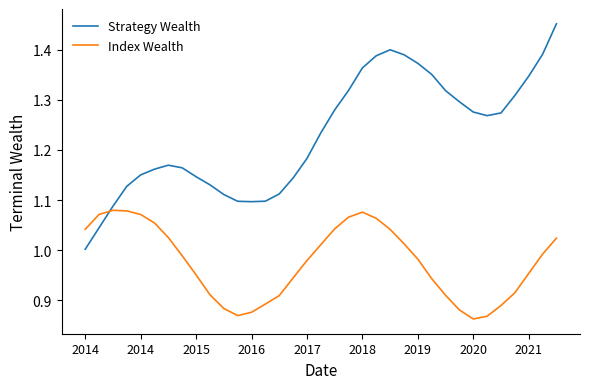

List the series in order of their overall mean, lowest first.

Index Wealth, Strategy Wealth